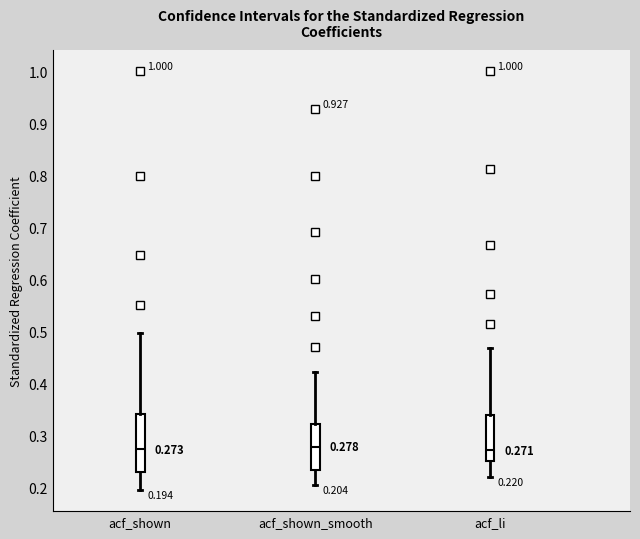

Comparing the boxes themselves (not the whiskers), which one is the tallest?

acf_shown